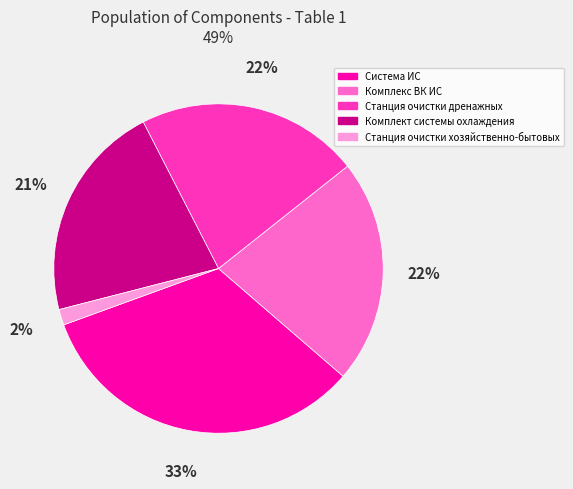

What percentage is the Комплект системы охлаждения slice, to the nearest percent?

21%